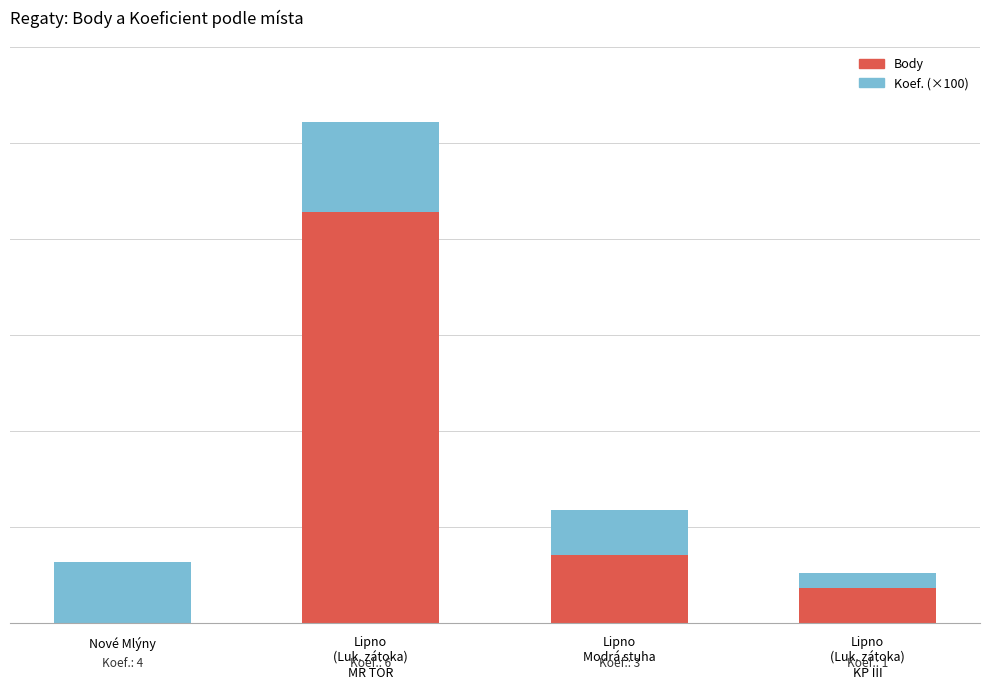

At how many categories does at least one series exceed 550?

1